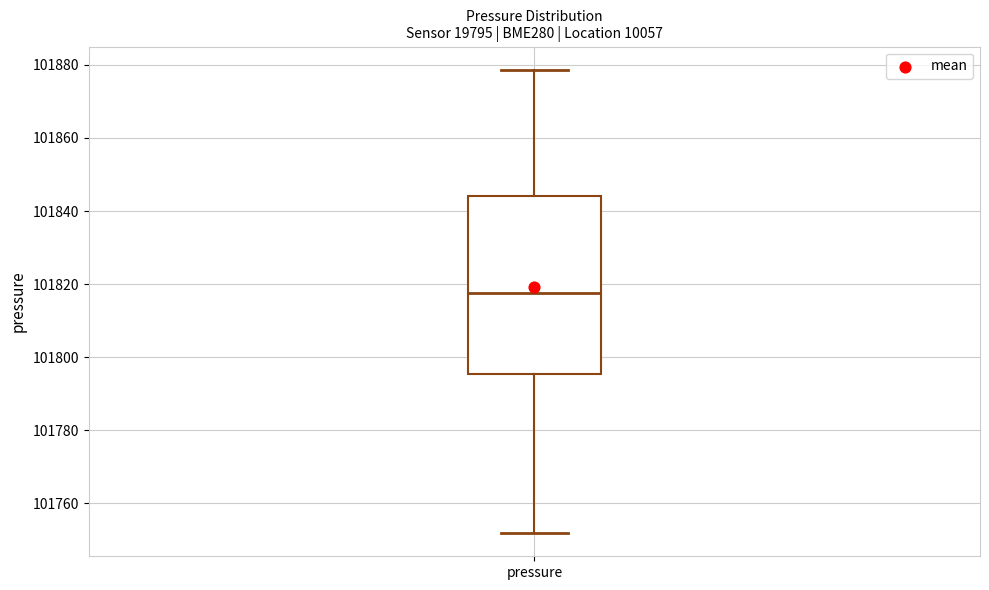

Transcribe this box plot: give where the median line is, the range the box spans, and where the two whiskers end, as read against the y-axis. The values are not printed on the chart, so give them approximately, as read against the axis.

median 101818, box 101796 to 101844, whiskers 101752 to 101878